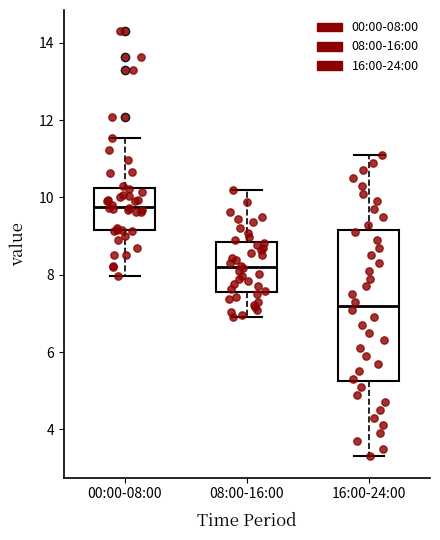

Reading left to right, transcribe this box plot: for each box, give where its median line is, the range the box spans, and where its two whiskers end, as read against the y-axis. The values are not printed on the chart, so give them approximately, as read against the axis.

00:00-08:00: median 9.8, box 9.2 to 10.2, whiskers 8.0 to 11.6
08:00-16:00: median 8.2, box 7.6 to 8.8, whiskers 7.0 to 10.2
16:00-24:00: median 7.2, box 5.2 to 9.2, whiskers 3.4 to 11.2